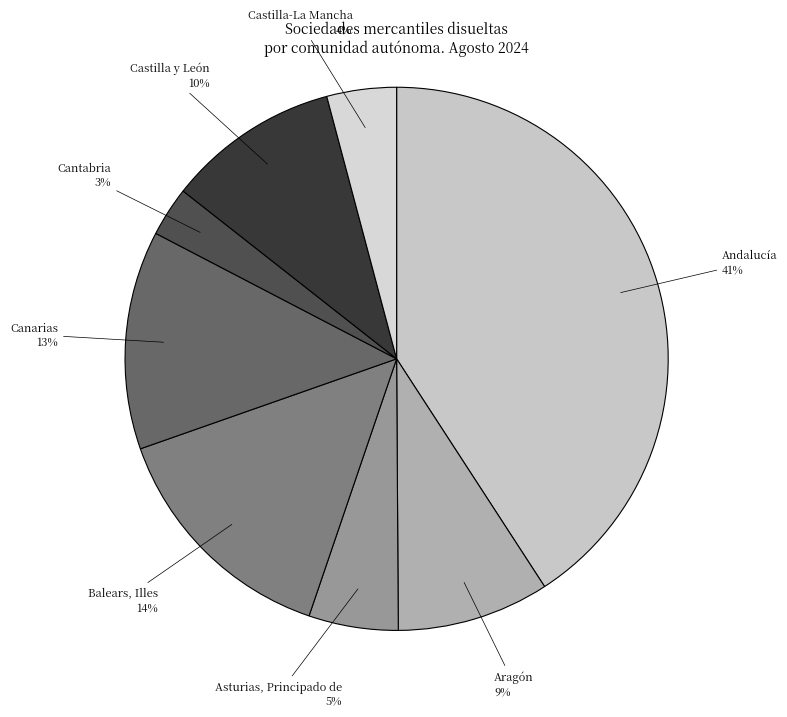

Is there any slice that represents more than half of the pie?

No